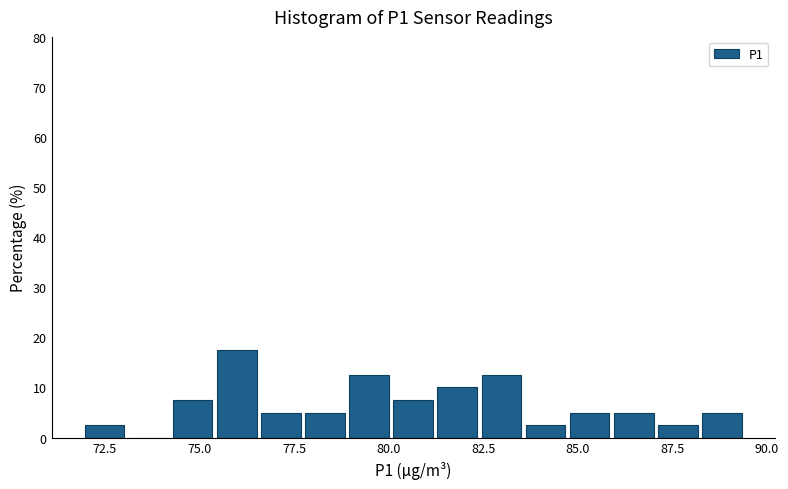

Read against the x-axis, roughly where is the centre of the tallest bar?

76.0